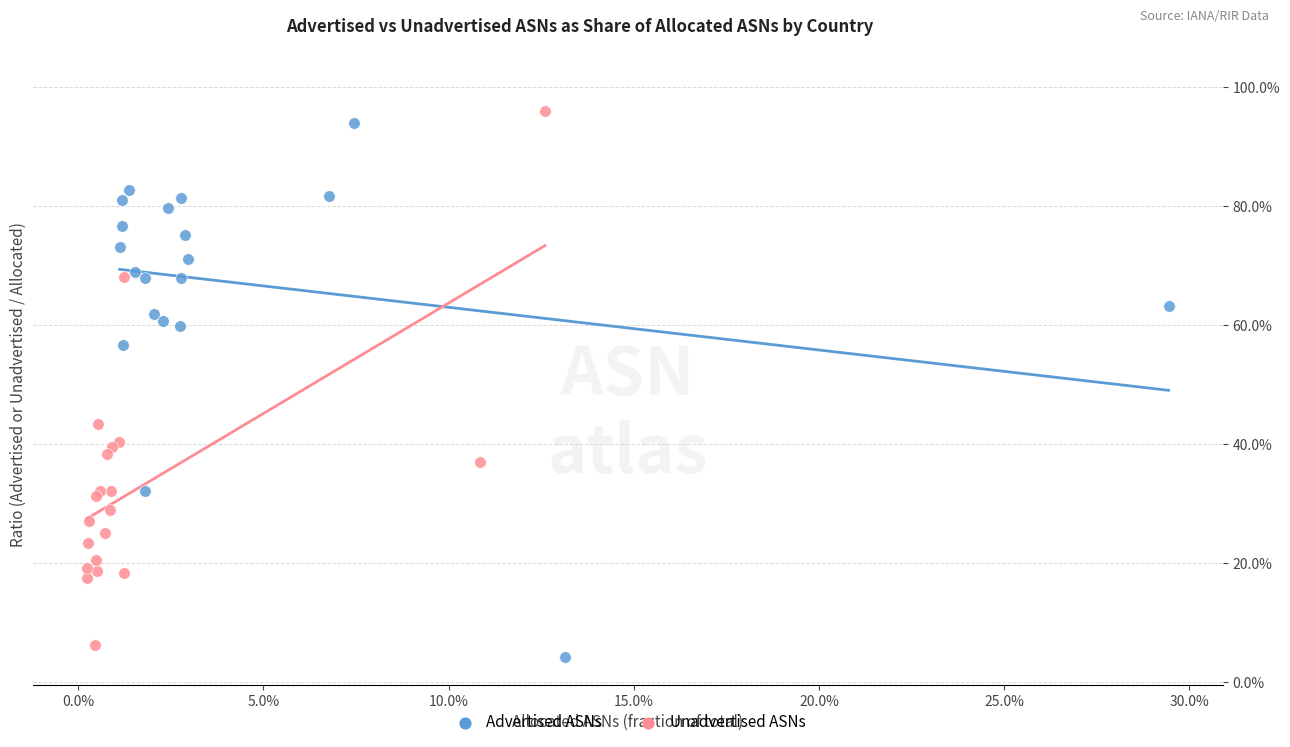

What are all the series names shown in the legend?

Advertised ASNs, Unadvertised ASNs